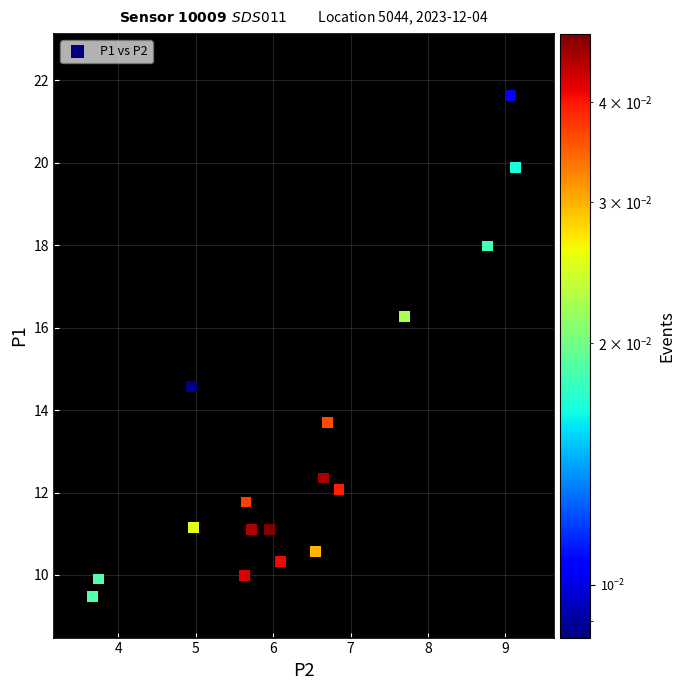

What is the range of X values (max minus min)?

5.5